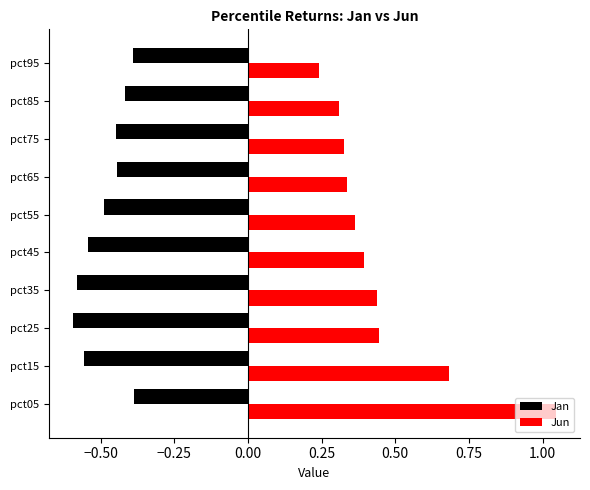

What is the sum of all Jan values?

-4.8